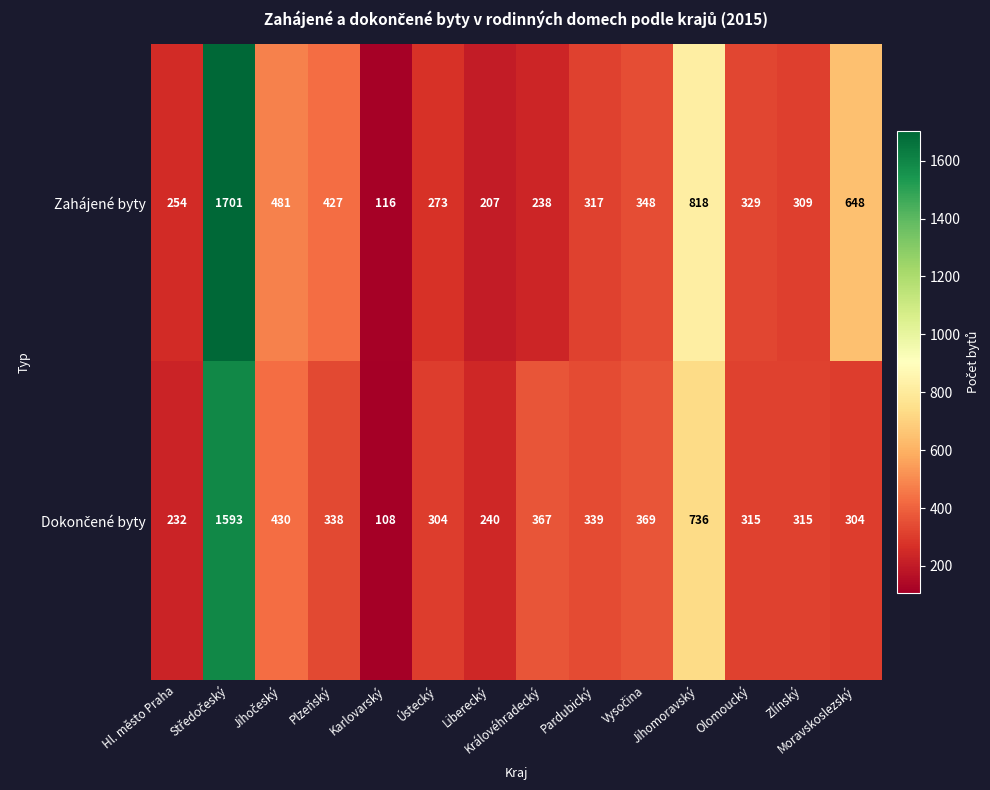

What is the greatest value displayed?

1701